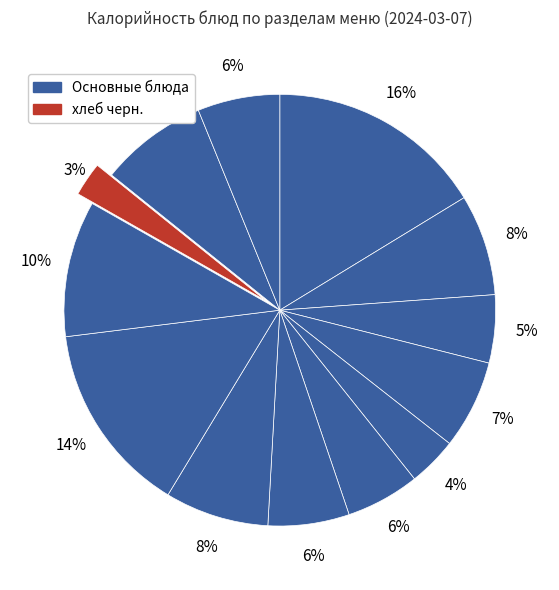

How many segments does this pie chart have?

13